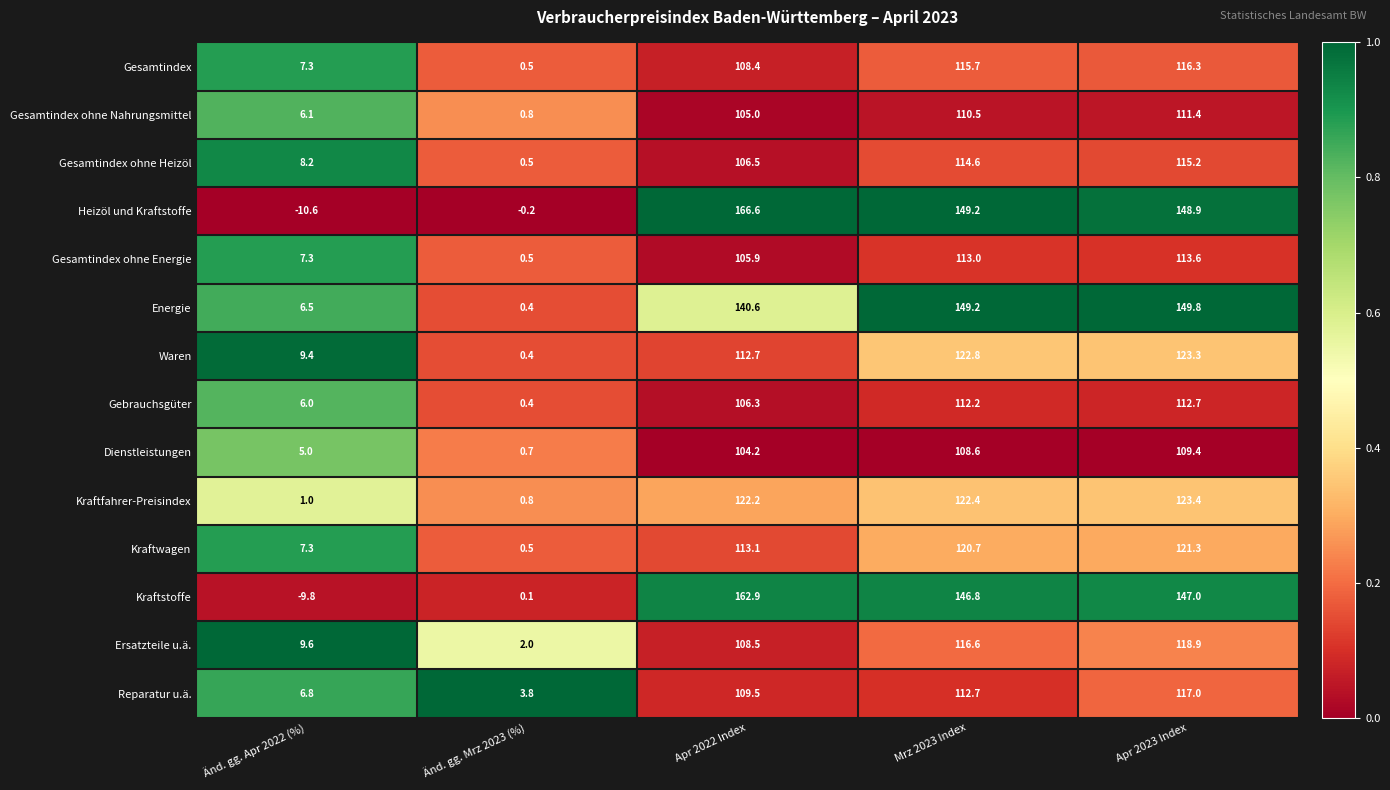

What is the difference between the maximum and minimum values in the Heizöl und Kraftstoffe series?

177.2